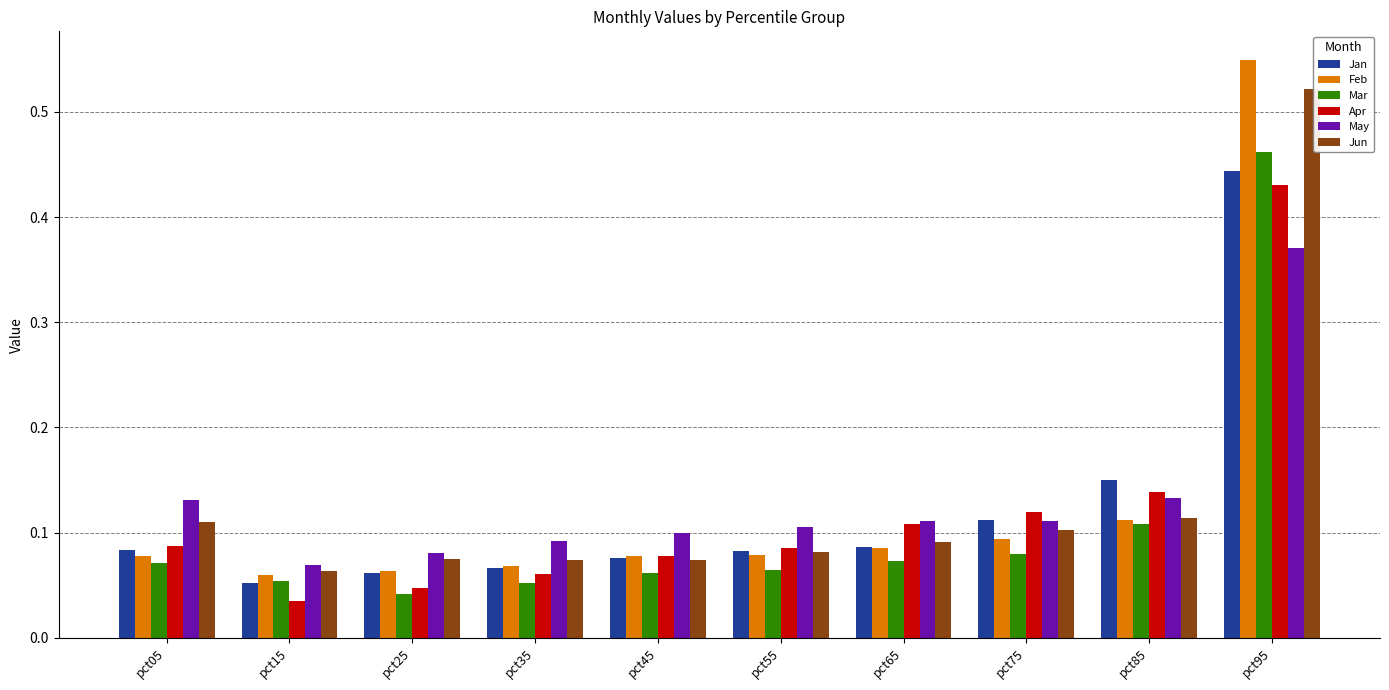

What are all the series names shown in the legend?

Jan, Feb, Mar, Apr, May, Jun